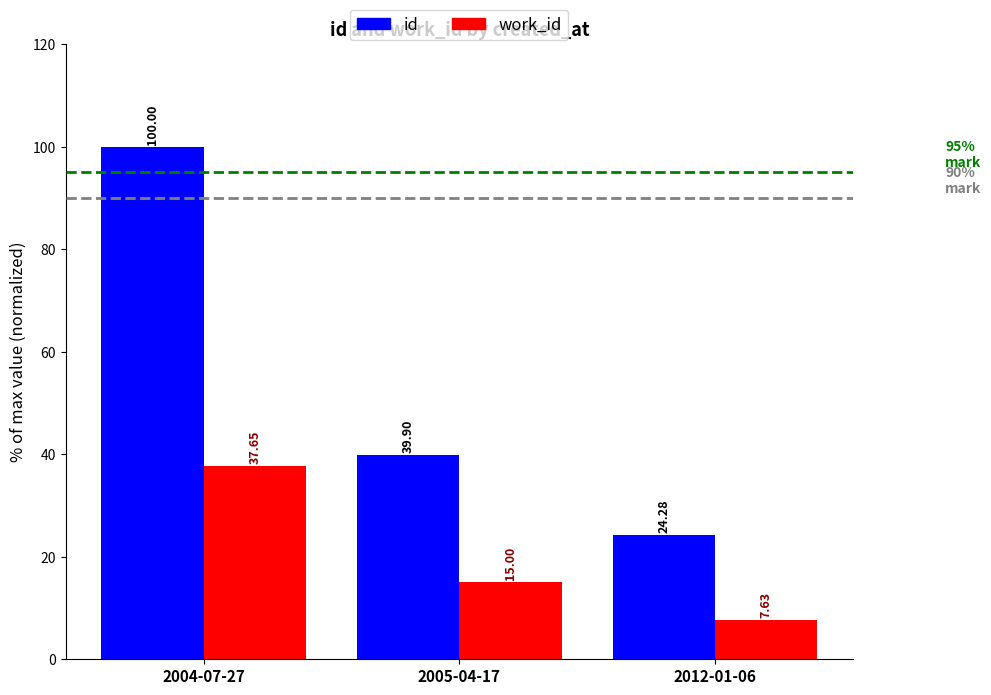

Is it true that work_id equals 5.3 at 2005-04-17?

False